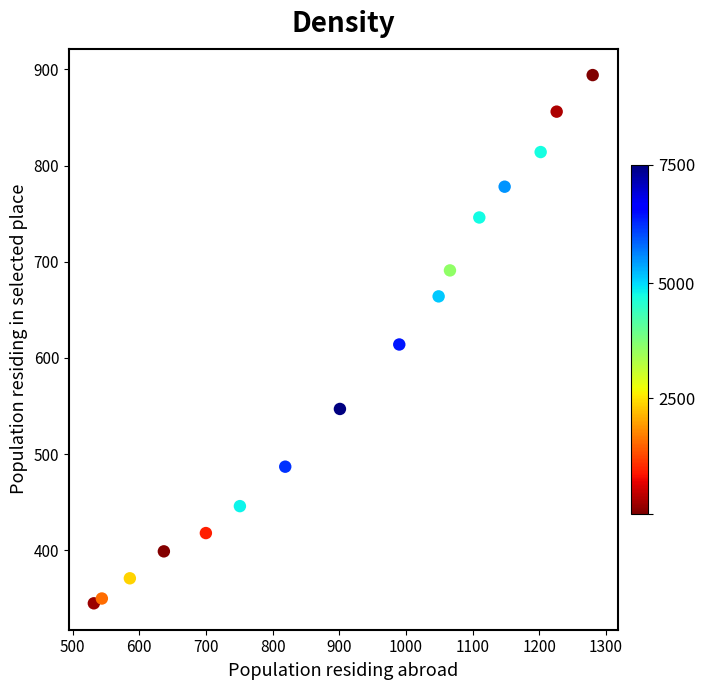

What is the range of X values (max minus min)?

748